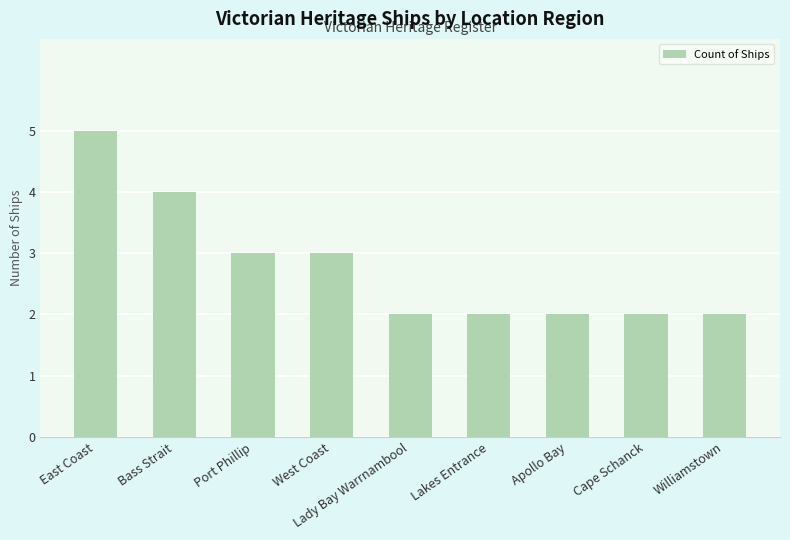

The chart shows a value of 3 at Lady Bay Warrnambool. True or false?

False